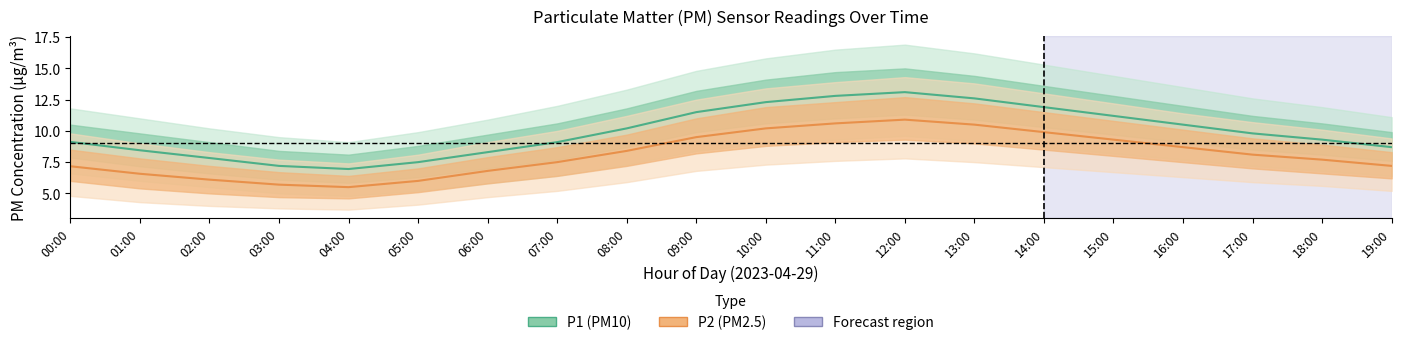

What is the spread (max minus min) of values at 16:00?

1.8